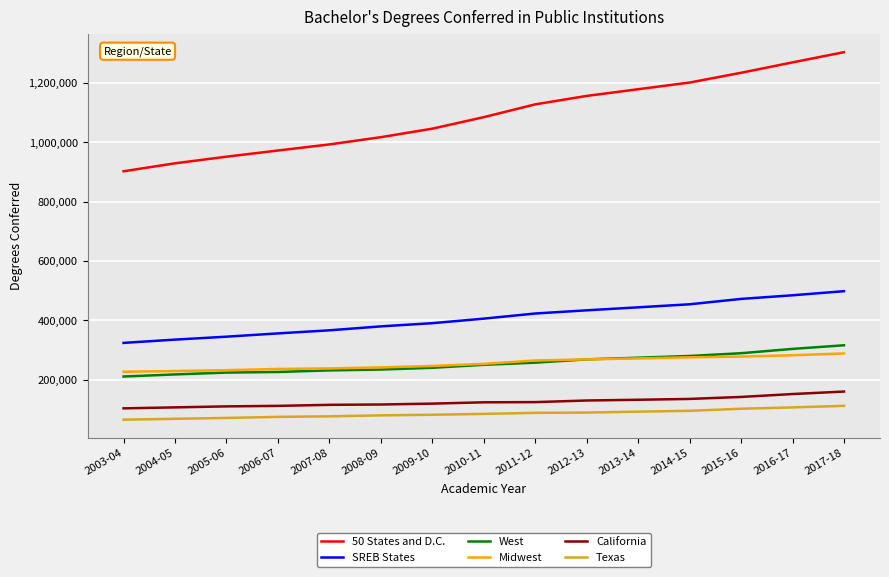

The value of California at 2009-10 is 175551. True or false?

False